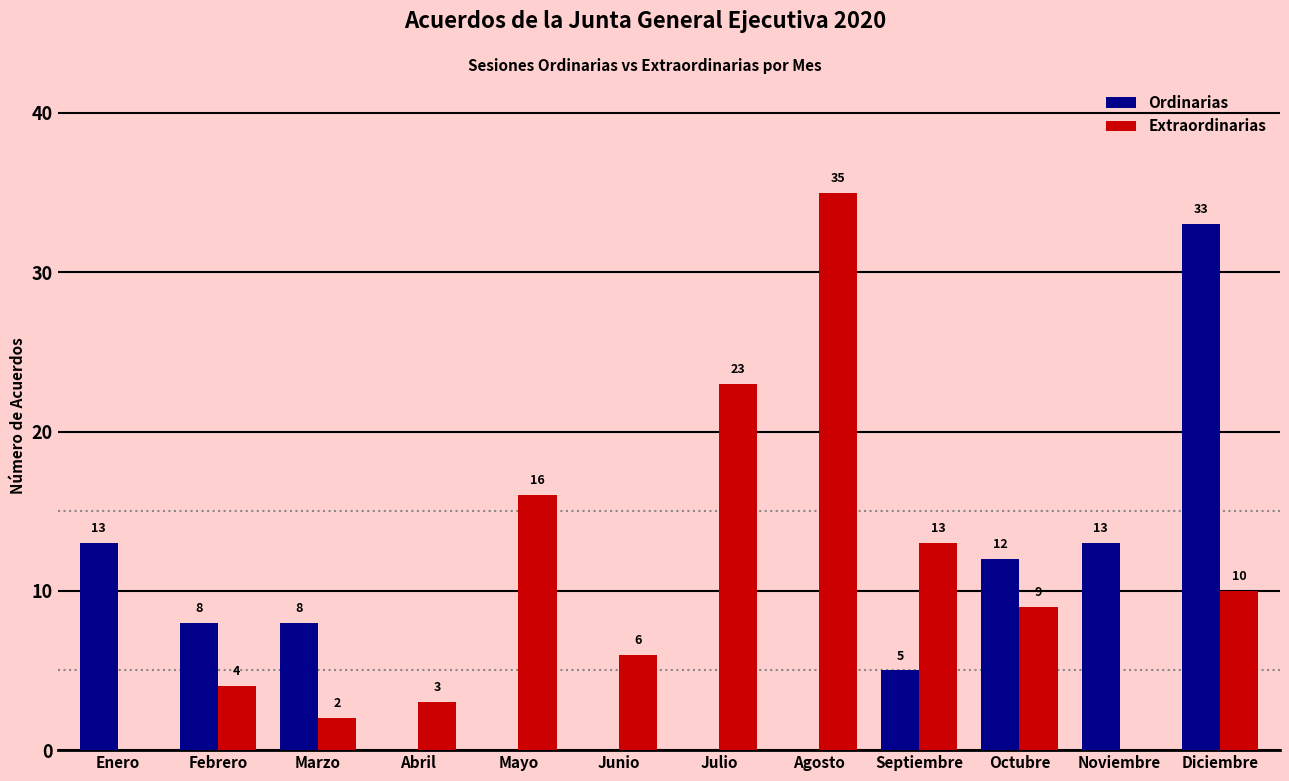

How many groups of bars are there?

12